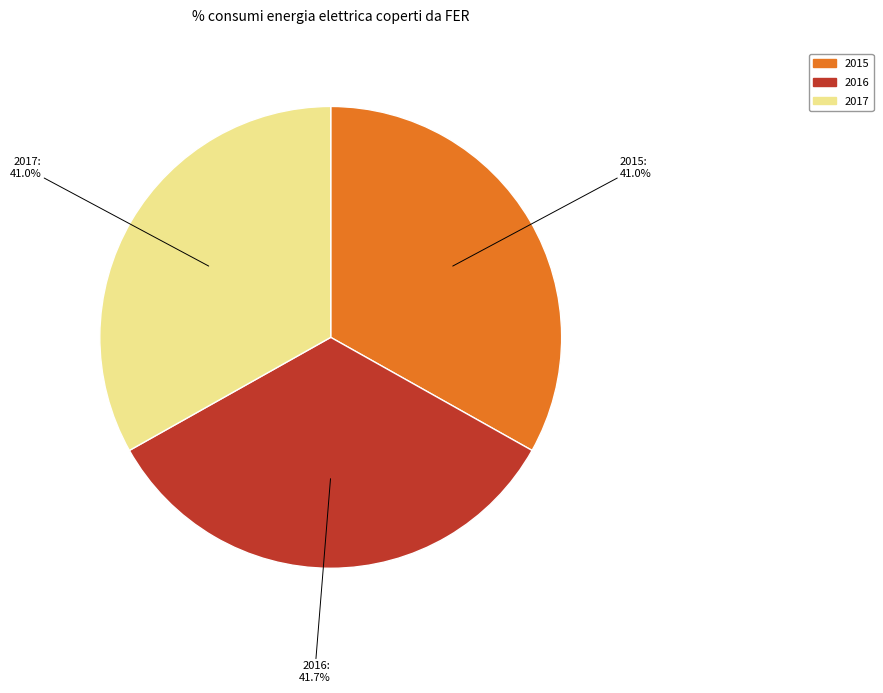

What percentage is NOT represented by 2015?

66.9%